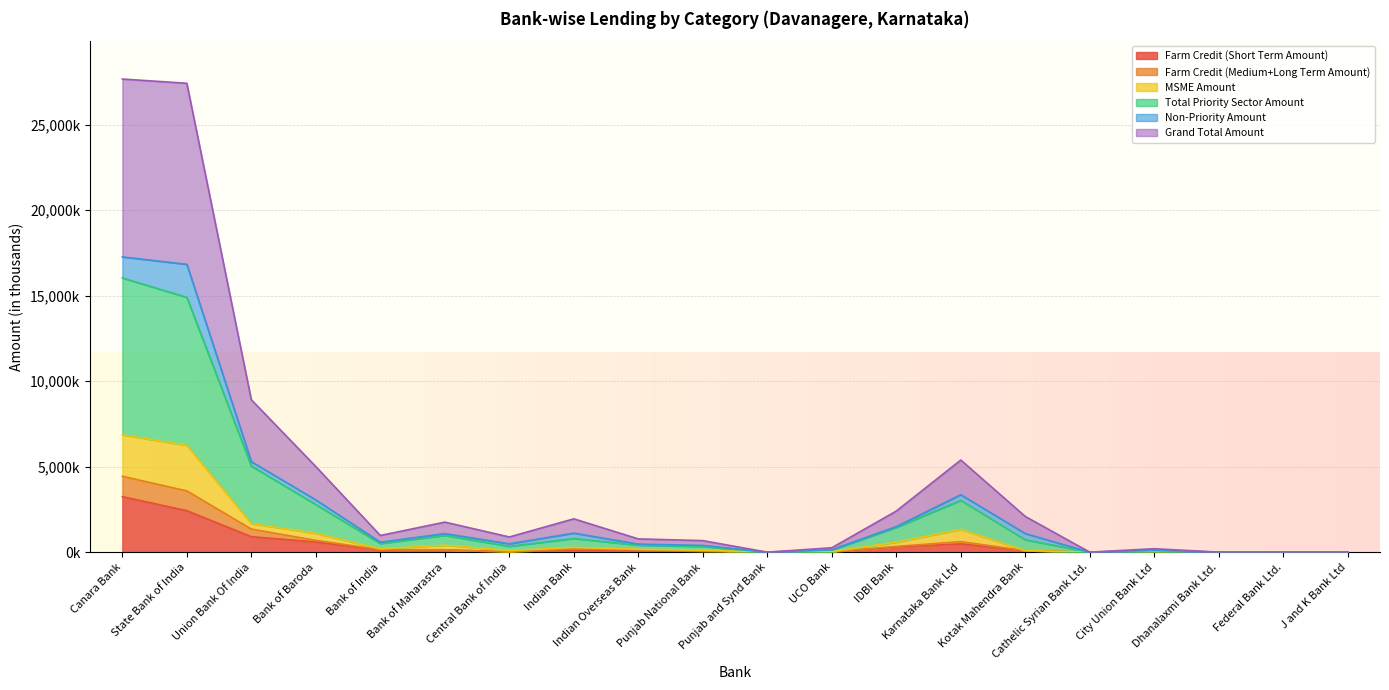

True or false: Grand Total Amount has a value of 1710596 at Bank of Maharastra.

False